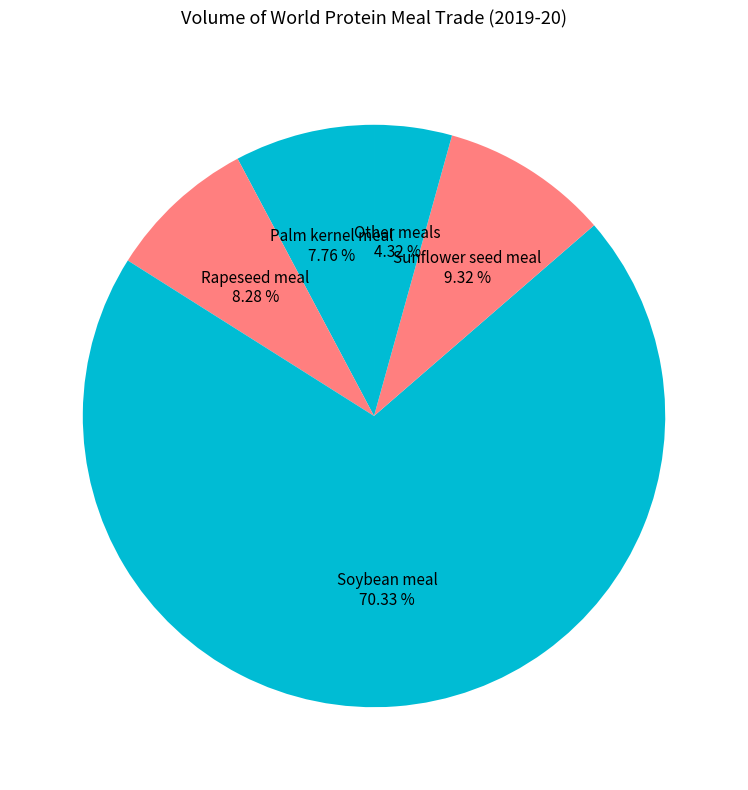

Count the number of slices in the pie.

5